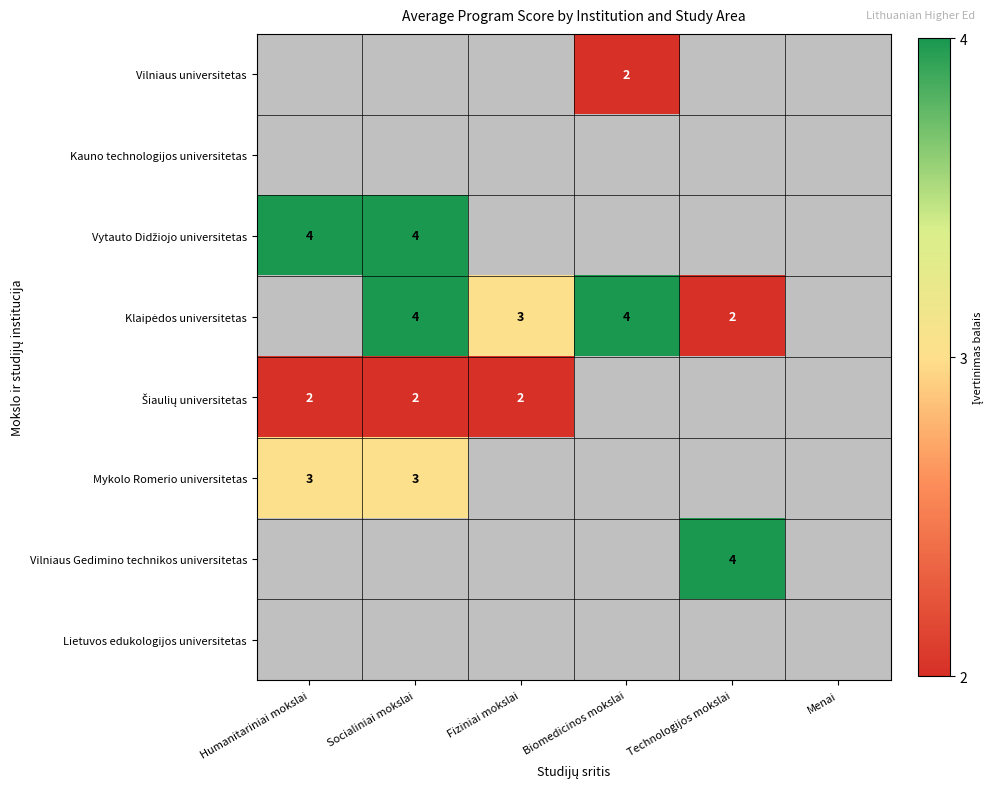

Which series changed the most between Socialiniai mokslai and Technologijos mokslai?

Klaipėdos universitetas